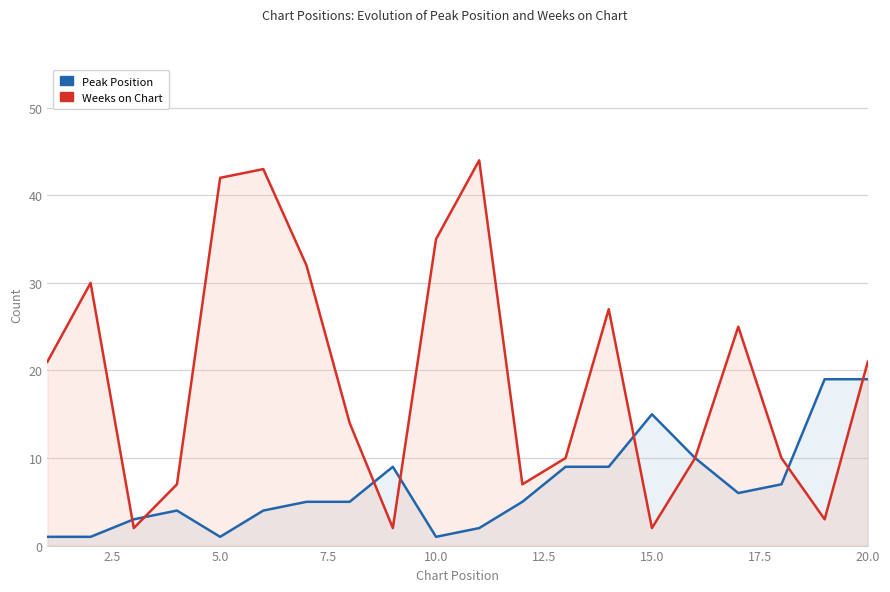

In Peak Position, how many points are higher than both neighbors (excluding endpoints)?

3